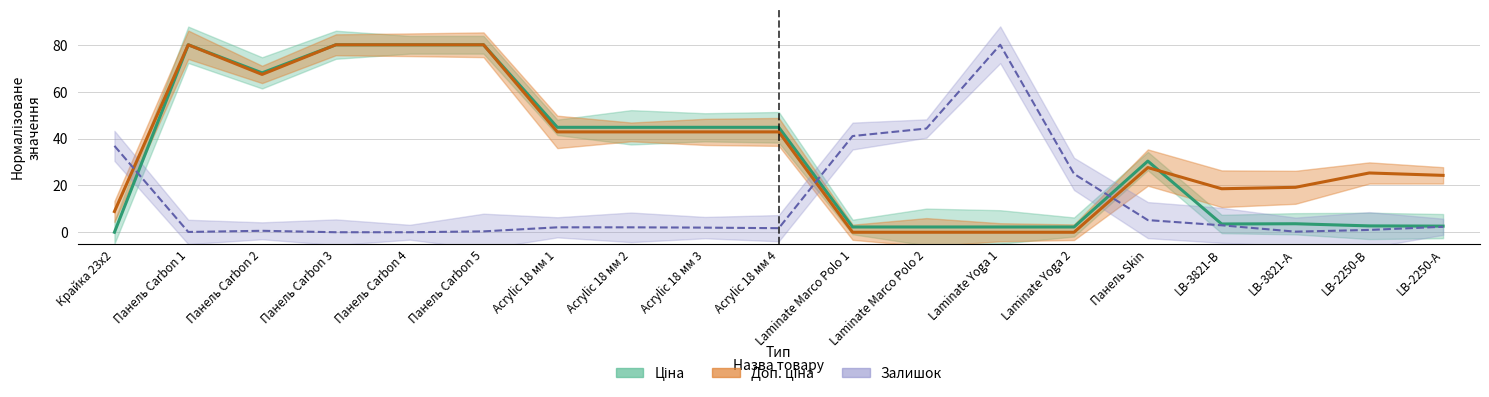

Which series has the largest total across all categories?

Доп. ціна